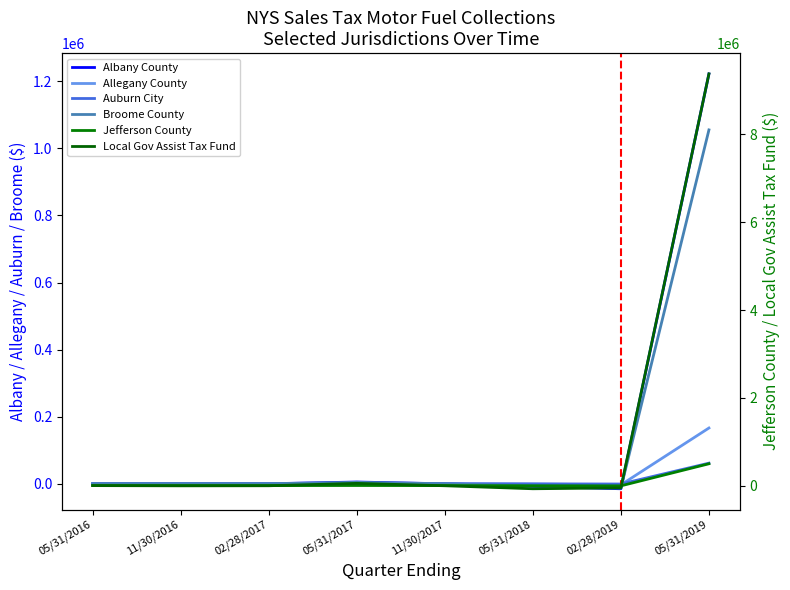

How many data points in Local Gov Assist Tax Fund are less than -3613?

5